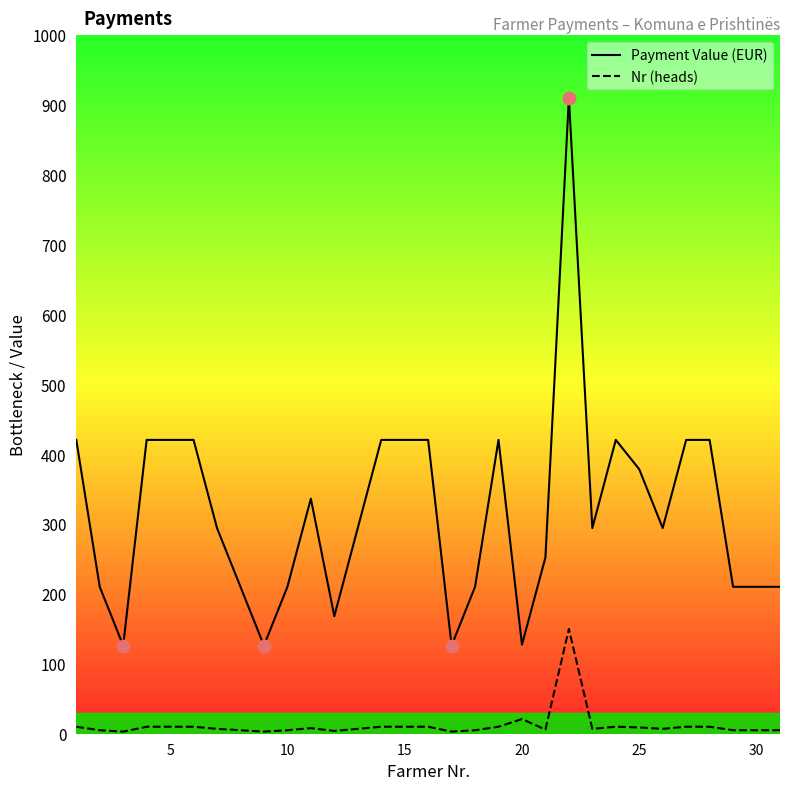

Which series contains the highest Y value?

Payment Value (EUR)